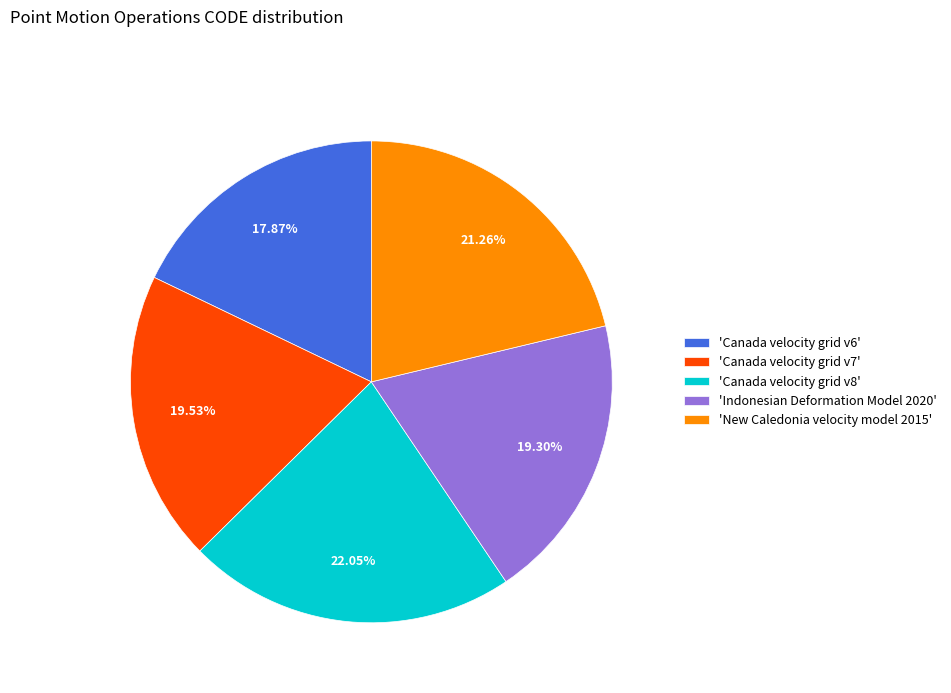

Approximately how many times larger is the value at 'Canada velocity grid v7' compared to 'Canada velocity grid v6'?

1.1